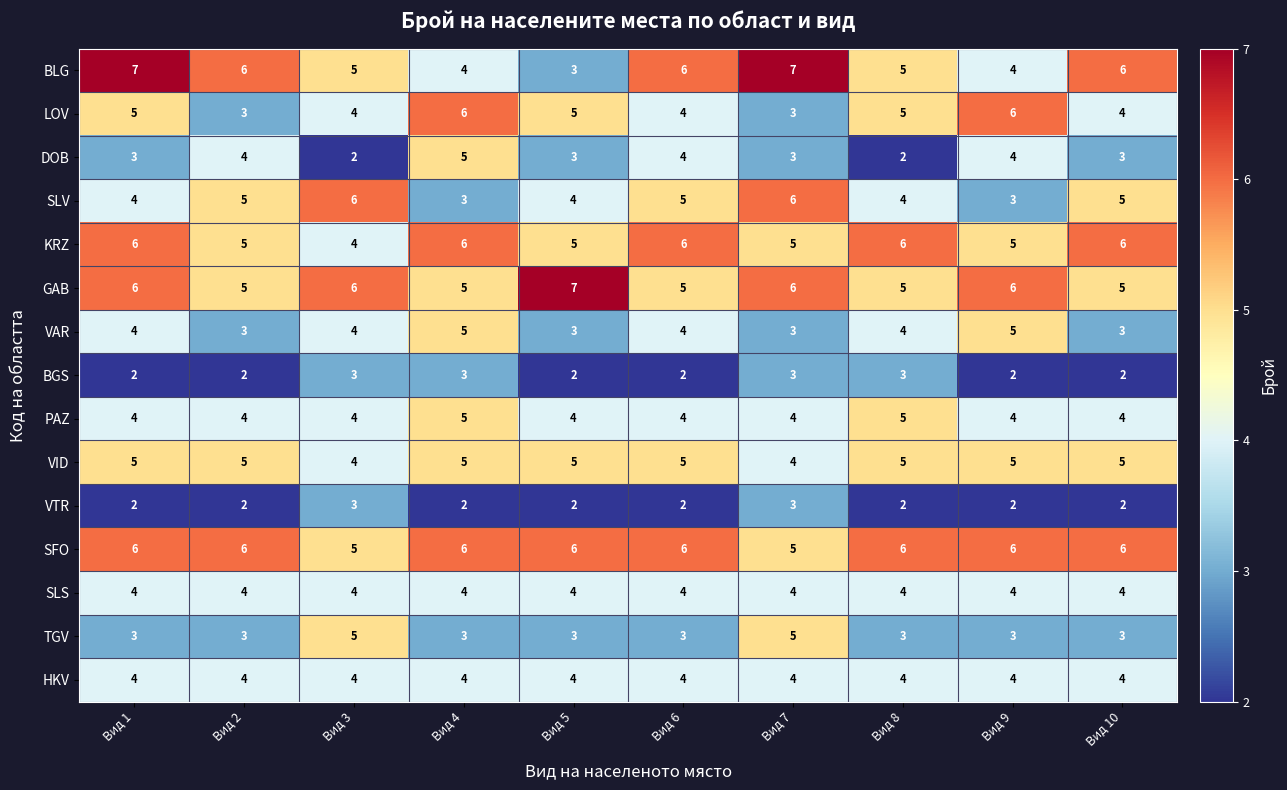

Read the HKV value at Вид 6.

4